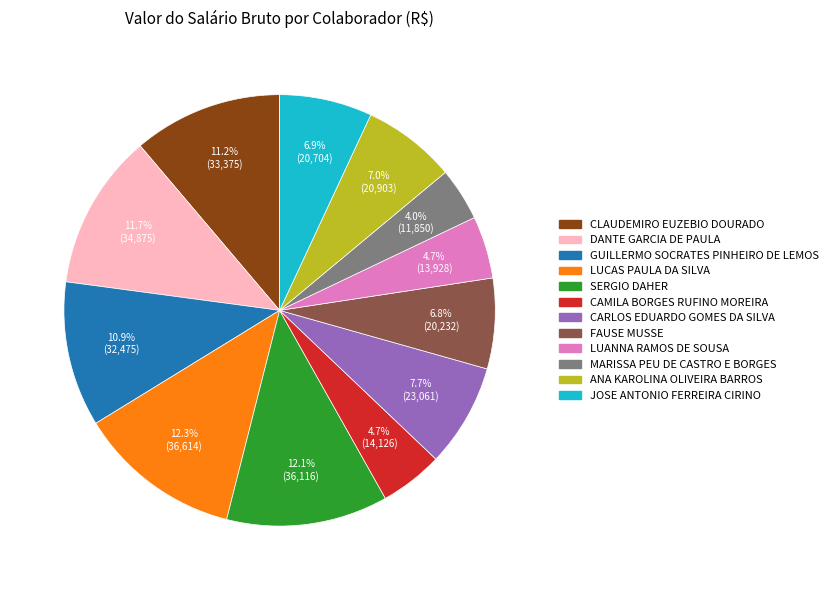

Is MARISSA PEU DE CASTRO E BORGES the majority of the pie?

No